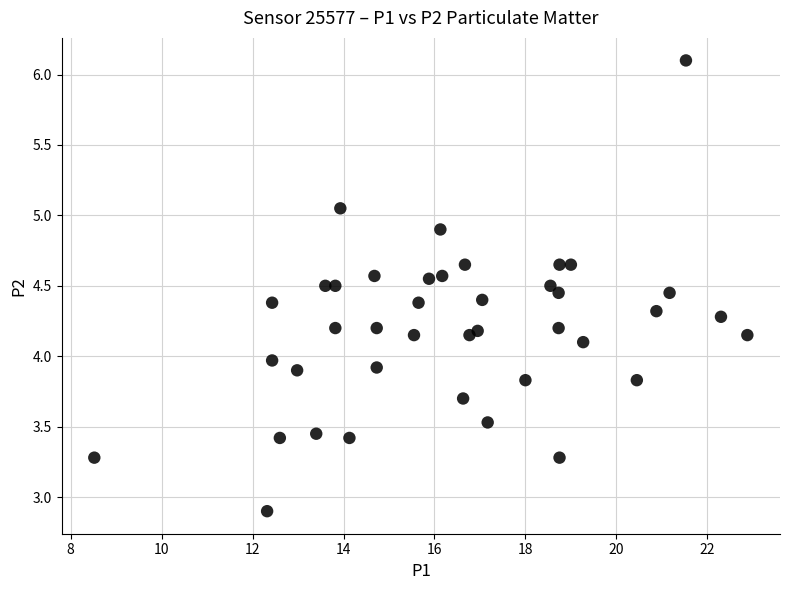

What is the range of X values (max minus min)?

14.4